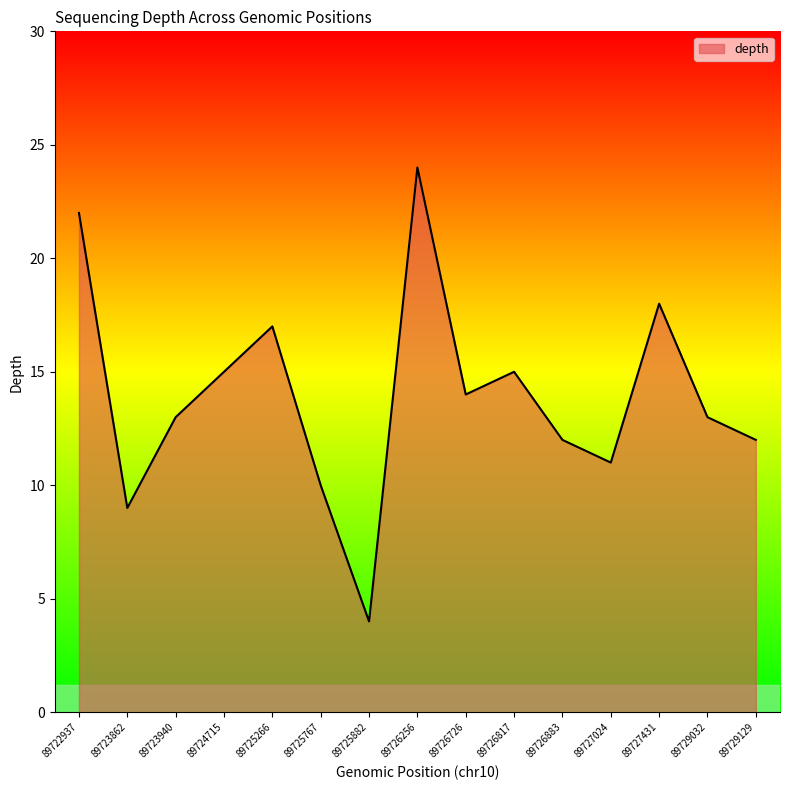

Read the value at 89729129, to the nearest 10.

10